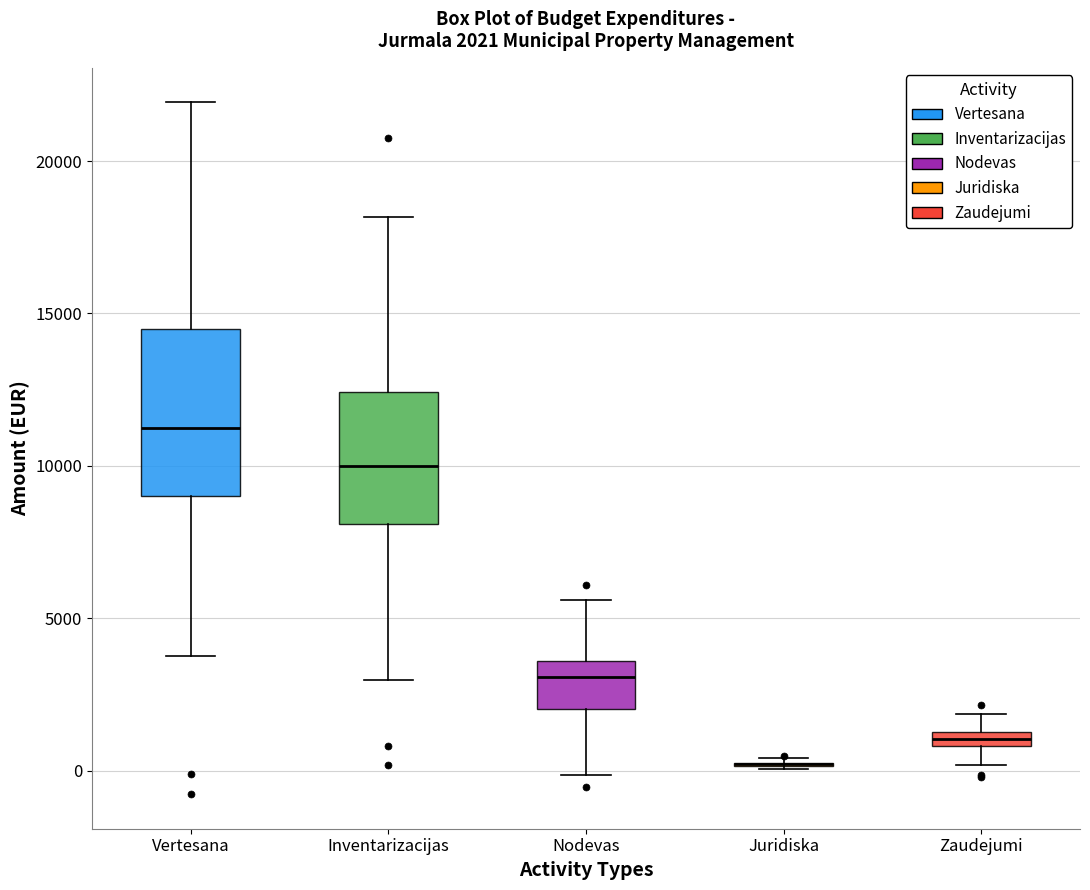

Comparing the boxes themselves (not the whiskers), which one is the tallest?

Vertesana